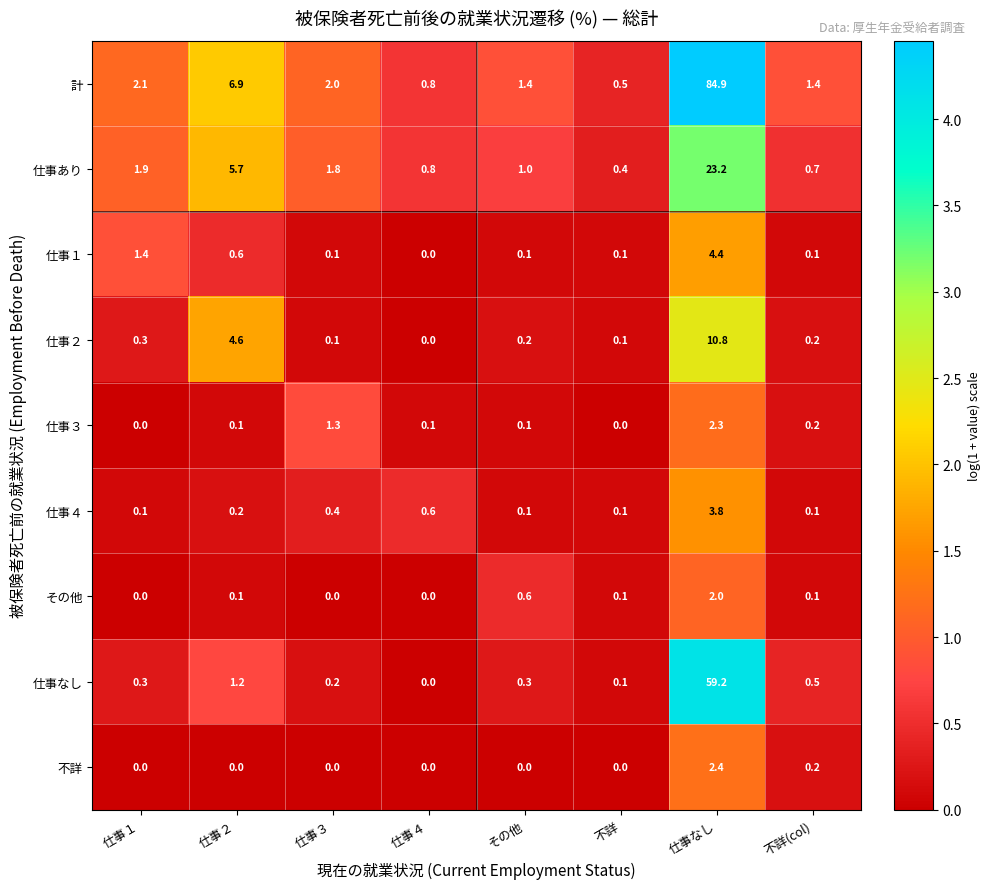

What is the difference between the highest and lowest values at その他?

1.4